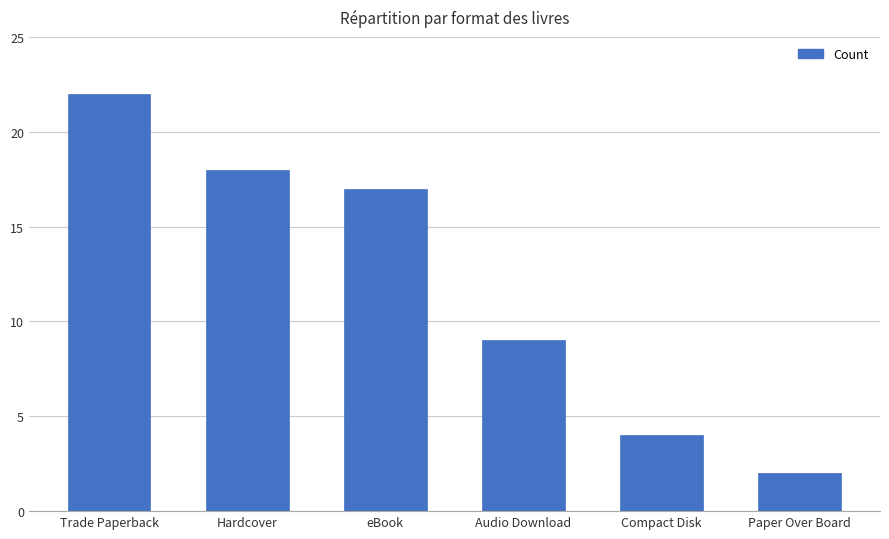

Is it true that the value at eBook is 4?

False